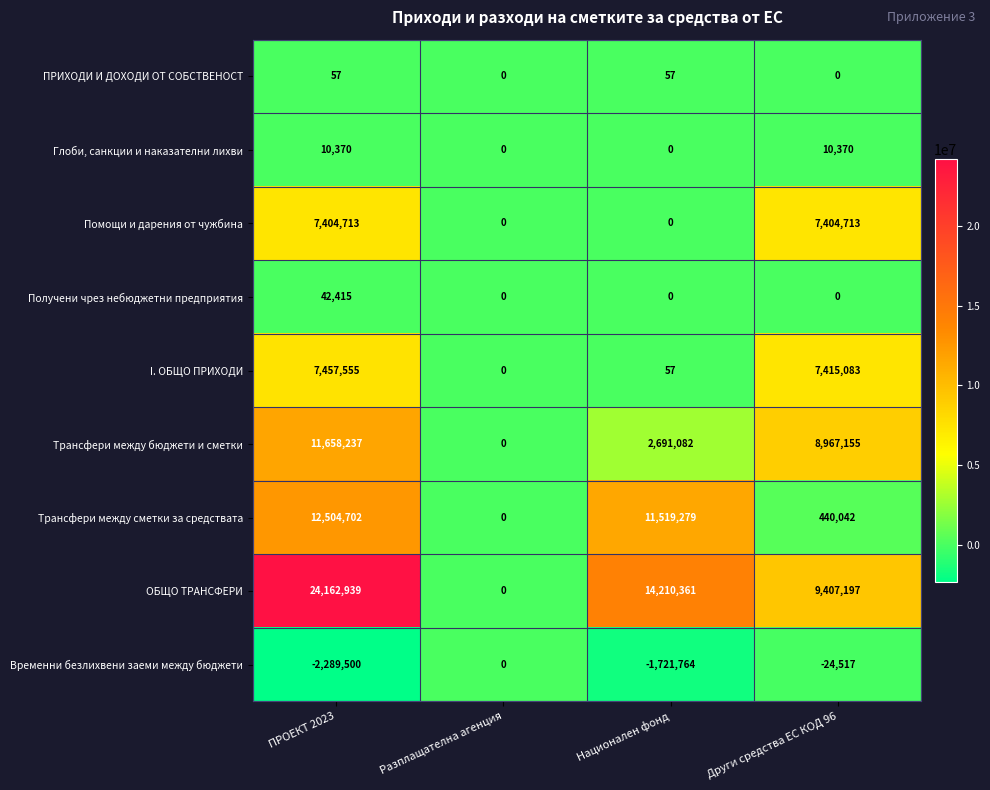

Which label corresponds to the smallest value in the chart?

ПРОЕКТ 2023